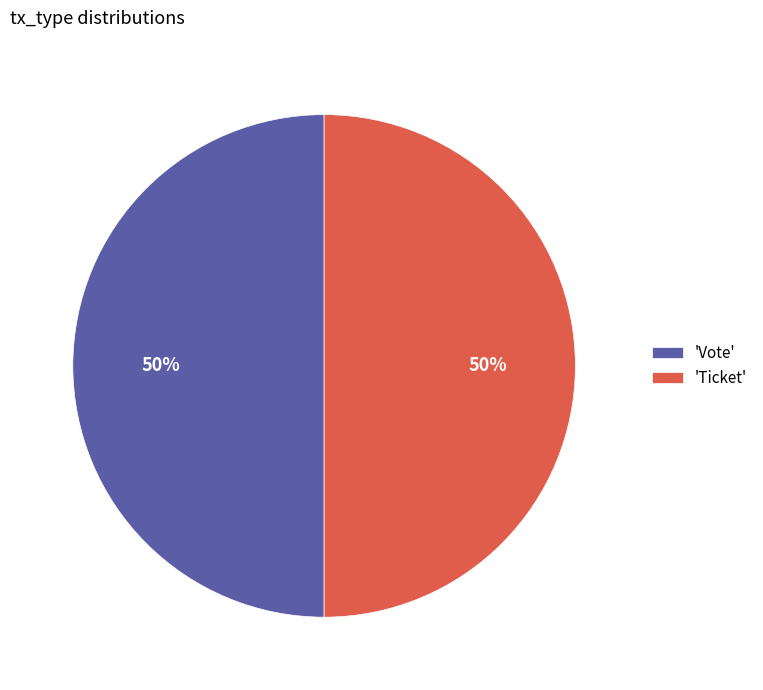

Combined, do 'Ticket' and 'Vote' account for over 50%?

Yes